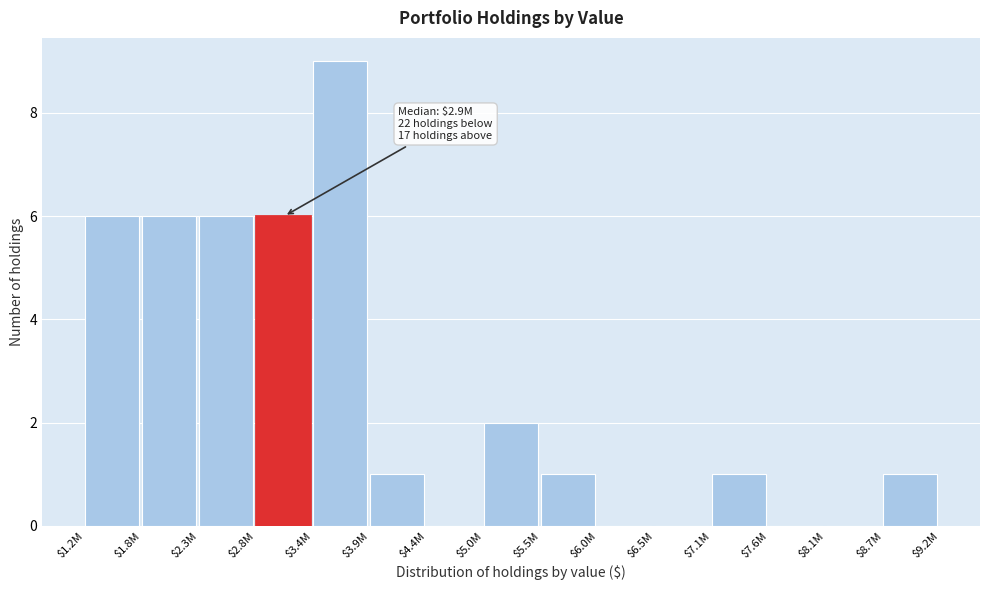

True or false: the data shows 2 at $7.1M.

False